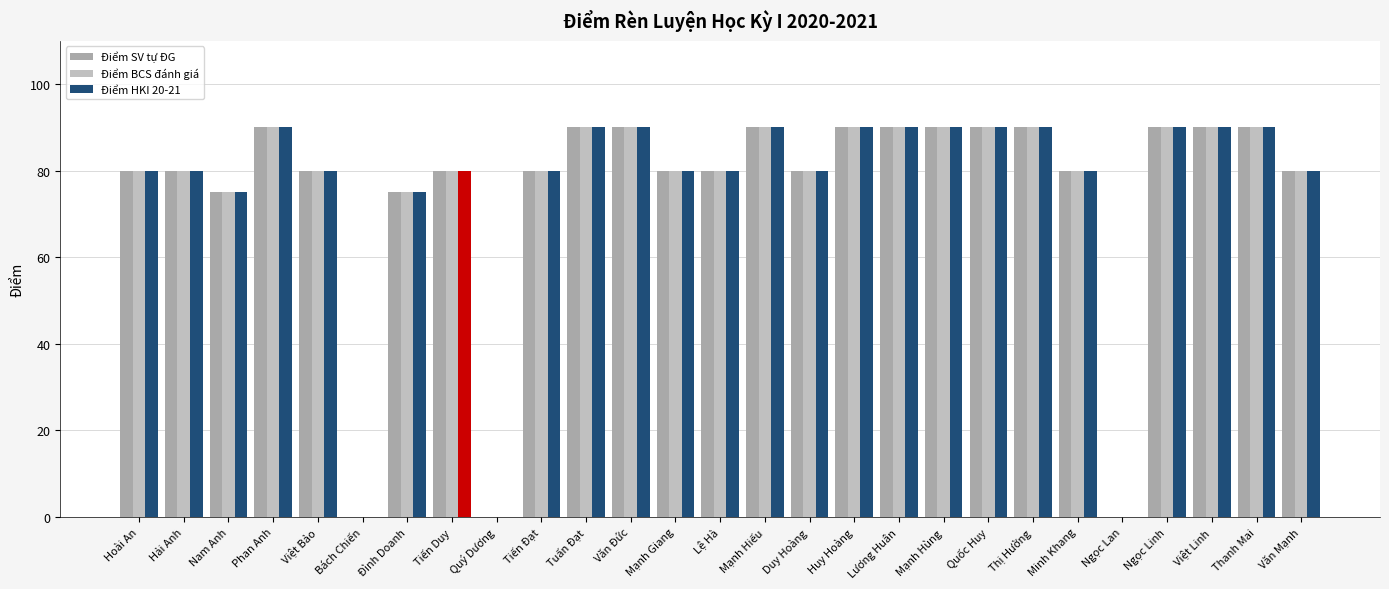

What is the value of the Điểm BCS đánh giá bar at the 11th from the left?

90